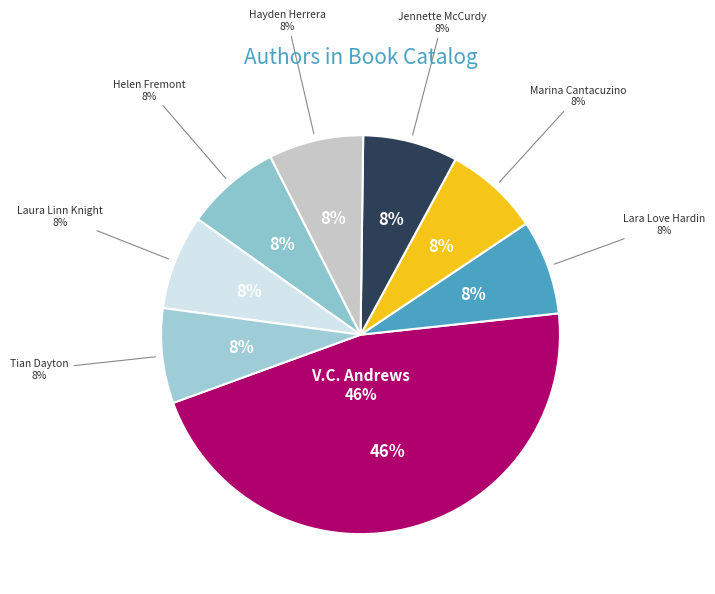

How much of the chart is everything except Marina Cantacuzino (186801156)?

92.3%